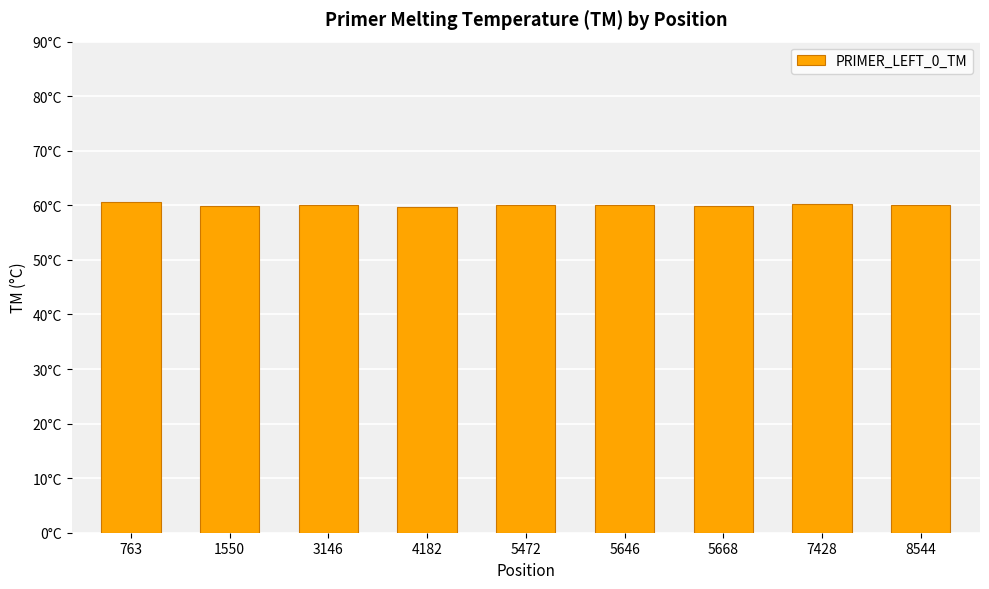

Are the bars horizontal?

No